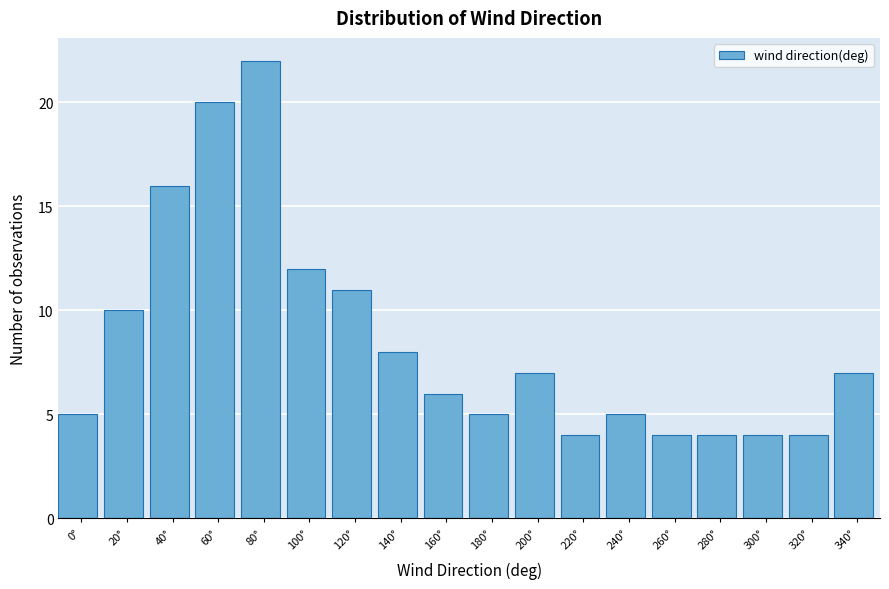

Reading left to right, what are all the values shown in this chart?

5	10	16	20	22	12	11	8	6	5	7	4	5	4	4	4	4	7